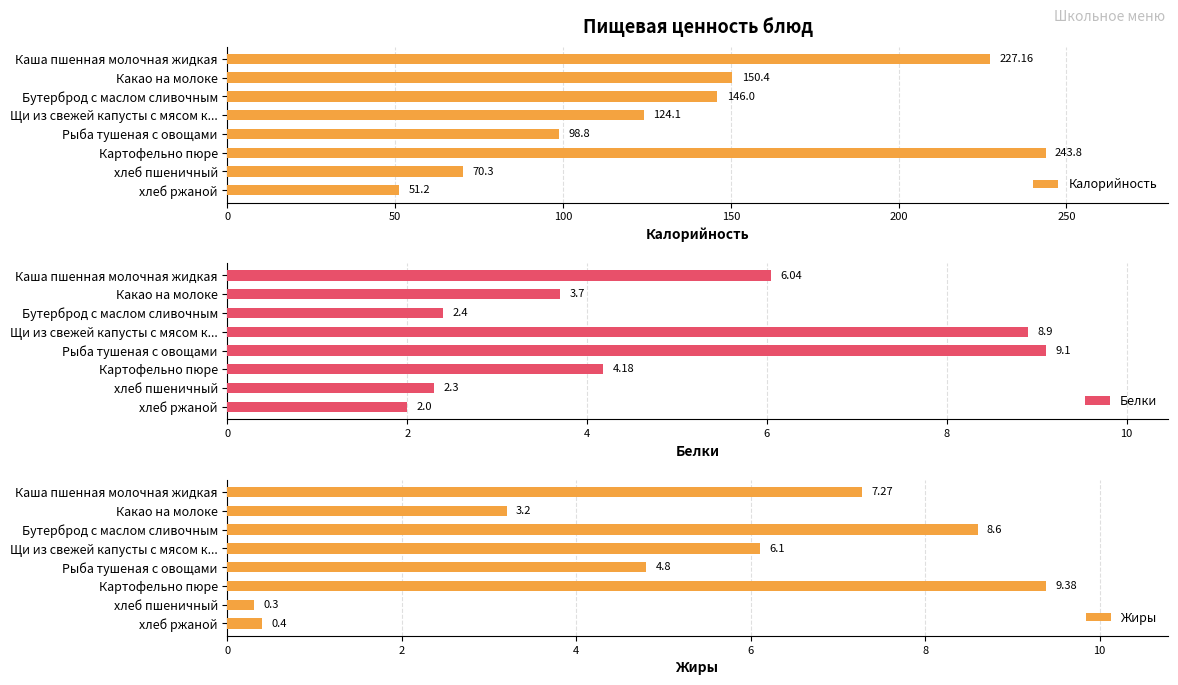

What is the average value of the Белки series?

4.8